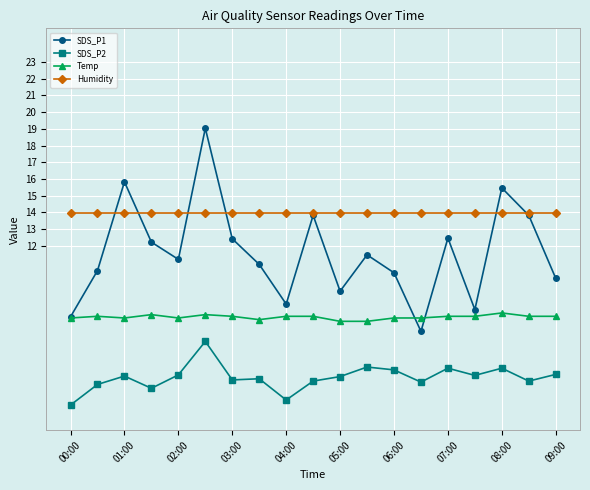

List the series in order of their overall mean, highest first.

Humidity, SDS_P1, Temp, SDS_P2